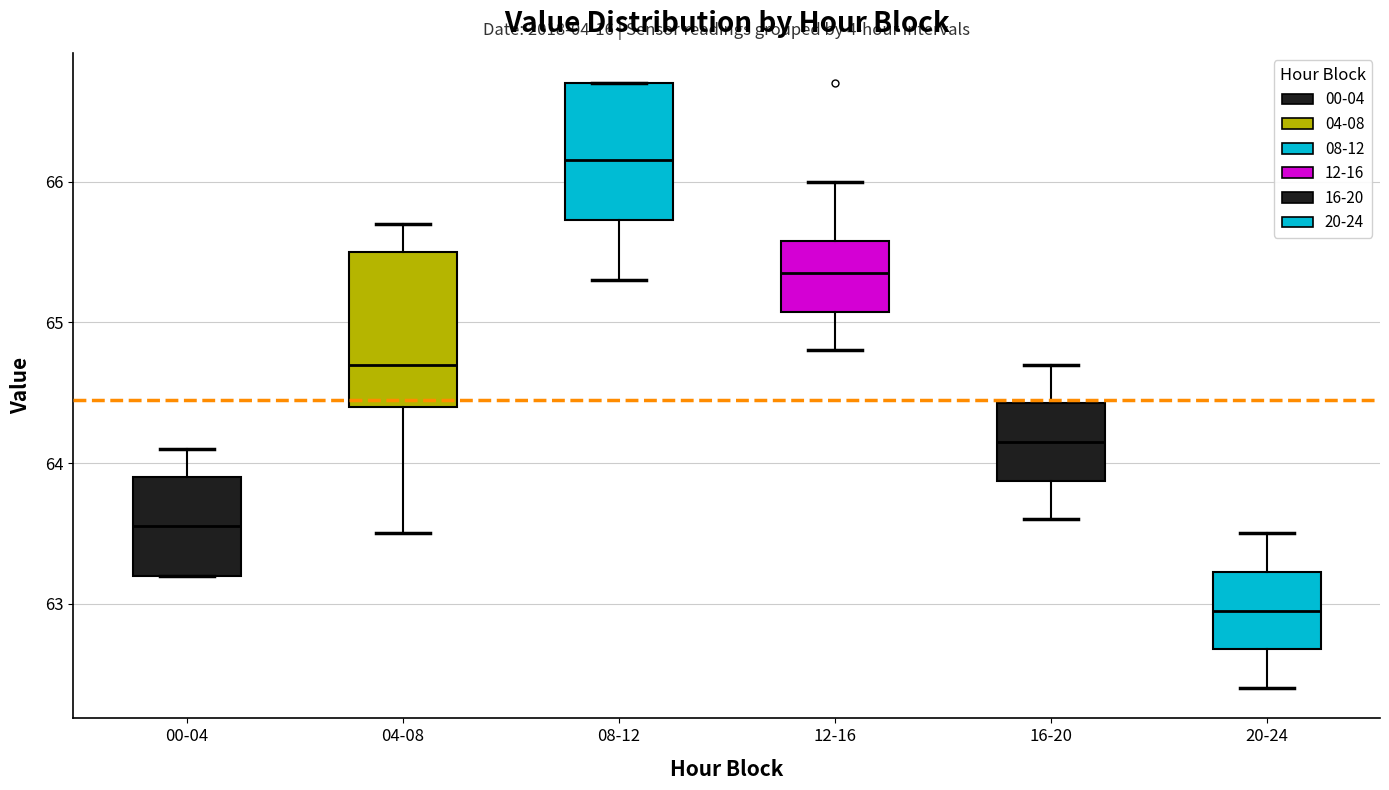

Comparing the boxes themselves (not the whiskers), which one is the tallest?

04-08